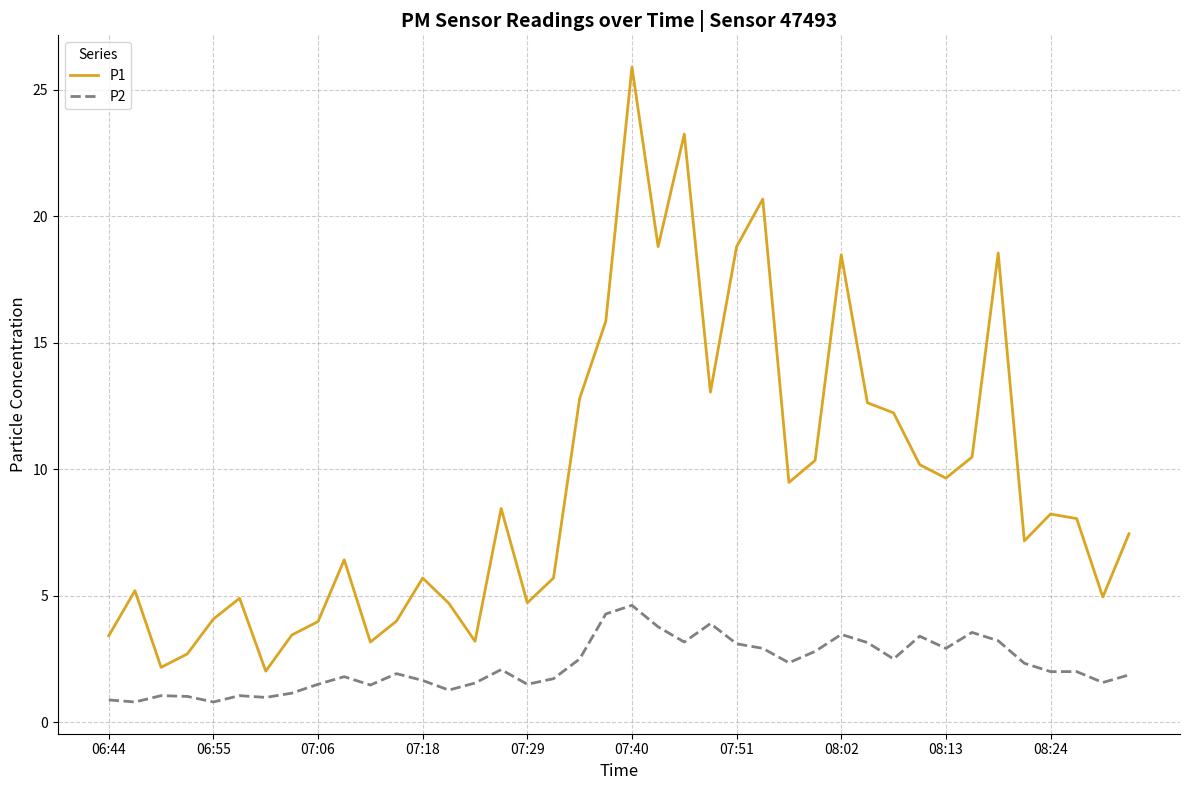

What is the minimum value for P2?

0.8